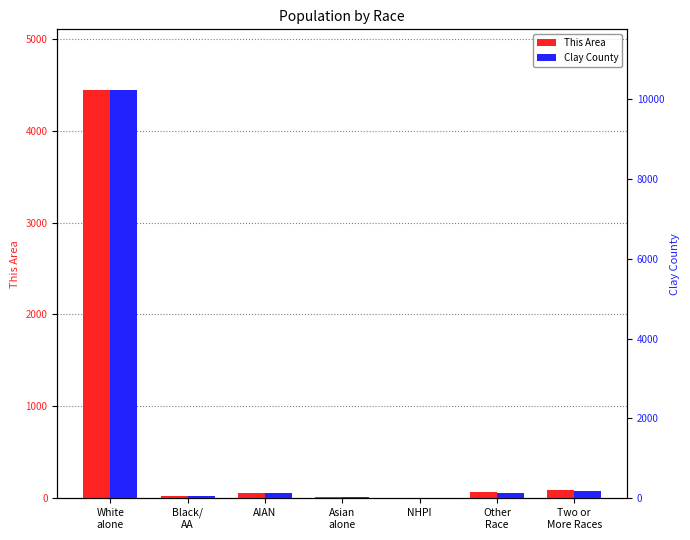

Which series changed the most between AIAN and Asian
alone?

Clay County